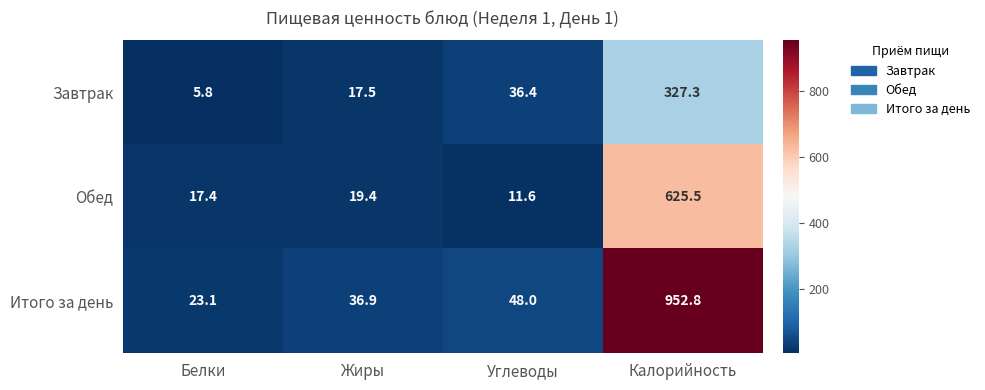

At Углеводы, list the series in order from smallest to largest.

Обед, Завтрак, Итого за день